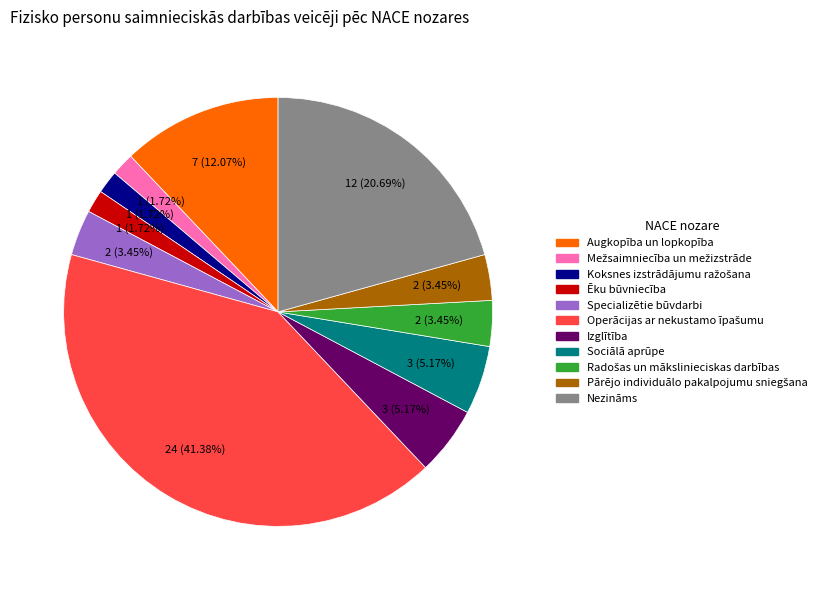

Does any single category account for the majority?

No